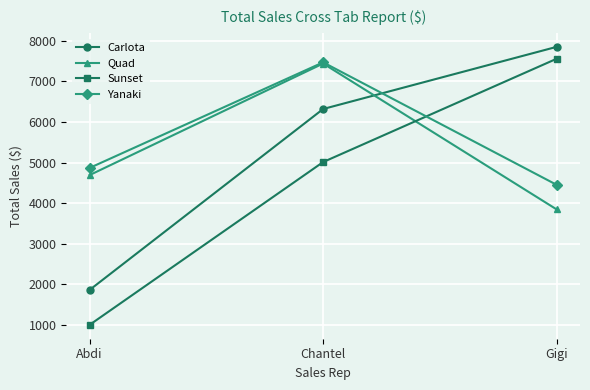

How many values in the Carlota series are below 6319?

1